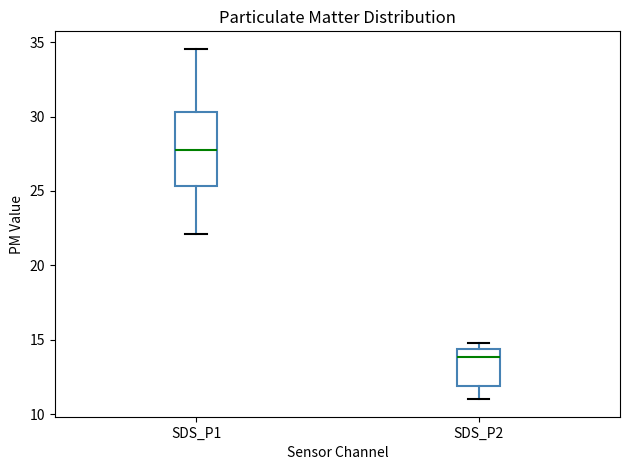

Comparing the boxes themselves (not the whiskers), which one is the tallest?

SDS_P1